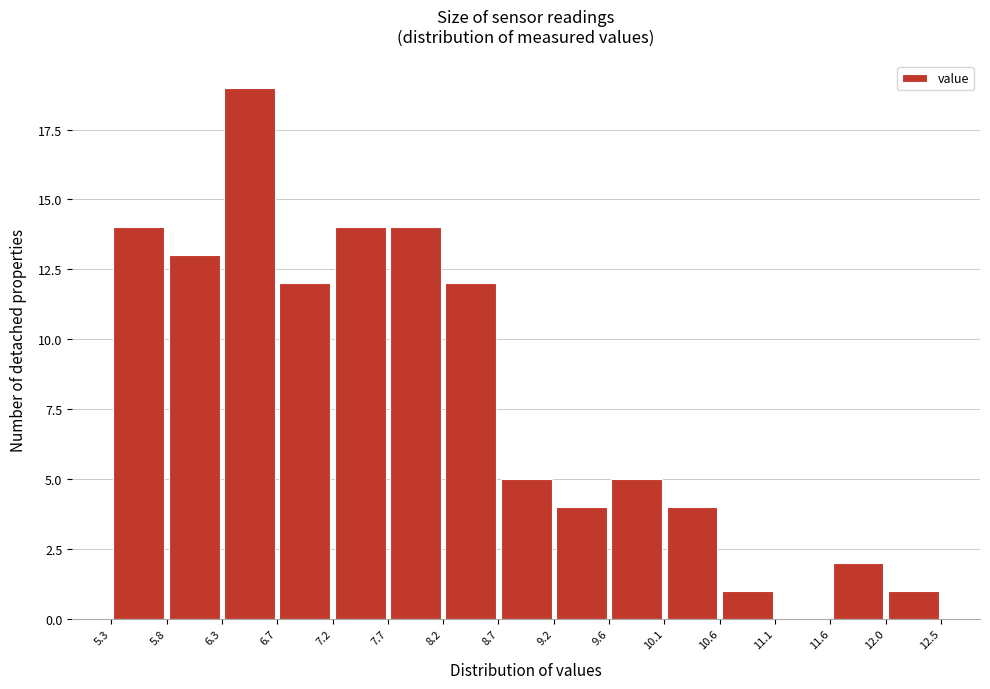

How tall is the bar that spans 8.7 to 9.2 on the x-axis? The values are not printed on the chart, so give them approximately, as read against the axis.

5